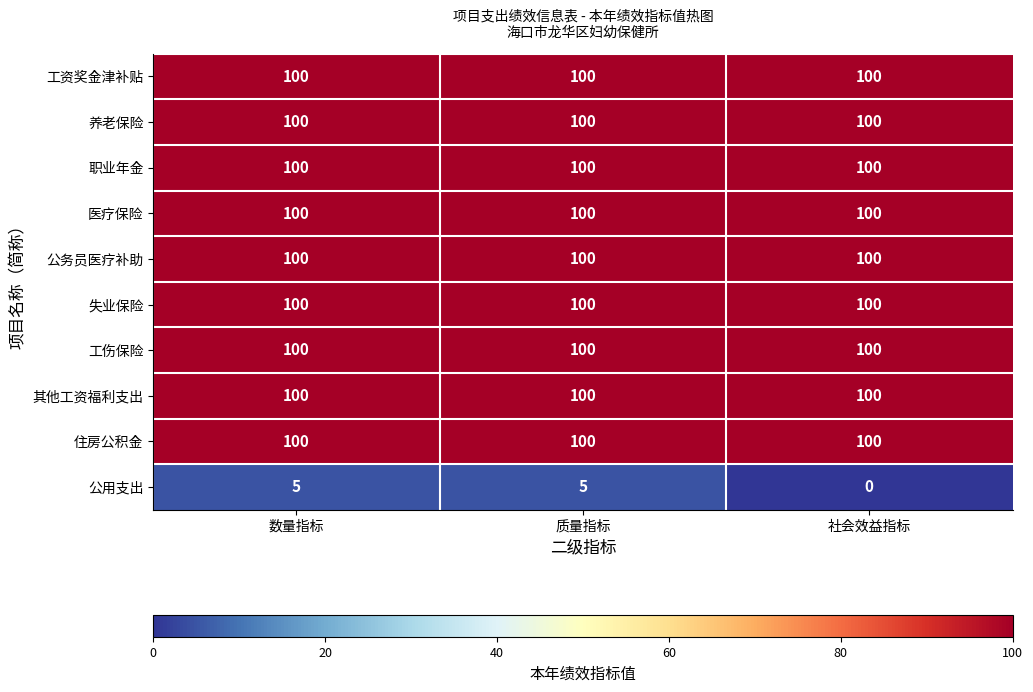

How many data points does each series have?

3